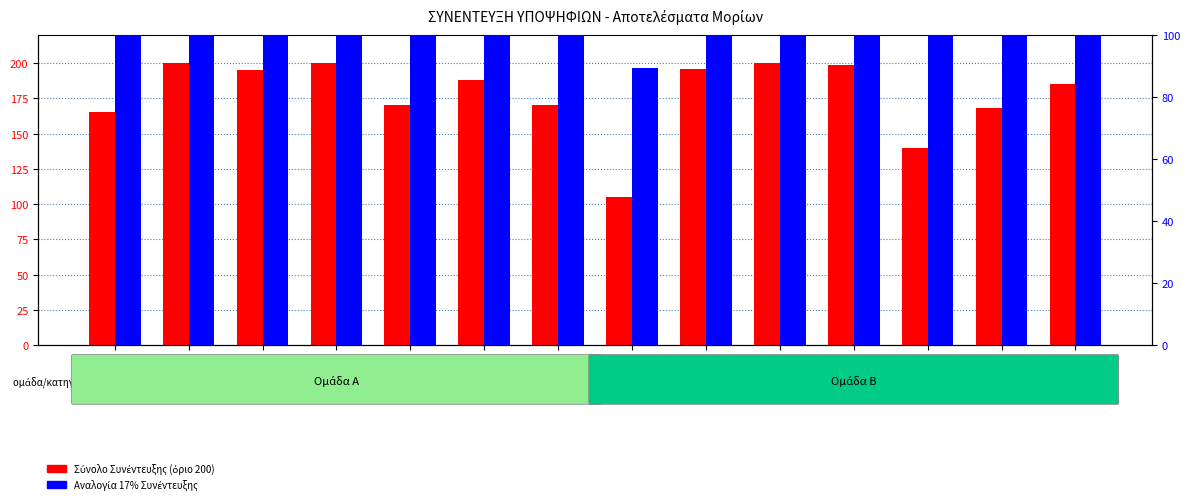

What is the label of the 10th bar from the right?

14/4618